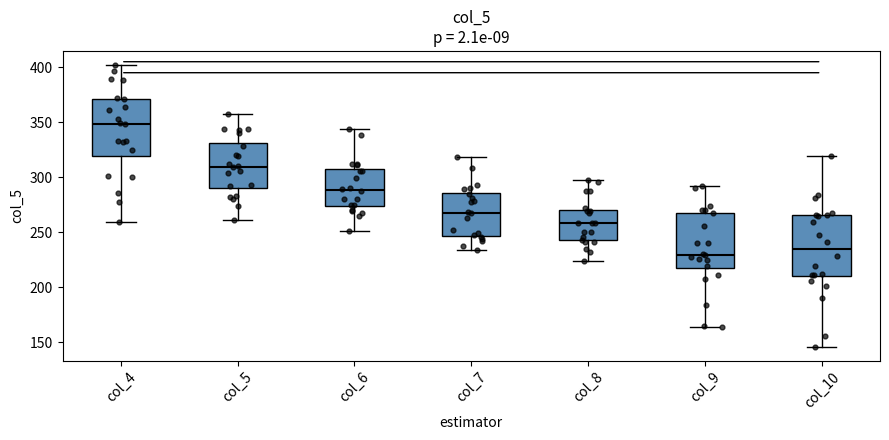

Reading left to right, transcribe this box plot: for each box, give where its median line is, the range the box spans, and where its two whiskers end, as read against the y-axis. The values are not printed on the chart, so give them approximately, as read against the axis.

col_4: median 350, box 320 to 370, whiskers 260 to 400
col_5: median 310, box 290 to 330, whiskers 260 to 355
col_6: median 290, box 275 to 305, whiskers 250 to 345
col_7: median 270, box 245 to 285, whiskers 235 to 320
col_8: median 260, box 245 to 270, whiskers 225 to 295
col_9: median 230, box 215 to 270, whiskers 165 to 290
col_10: median 235, box 210 to 265, whiskers 145 to 320